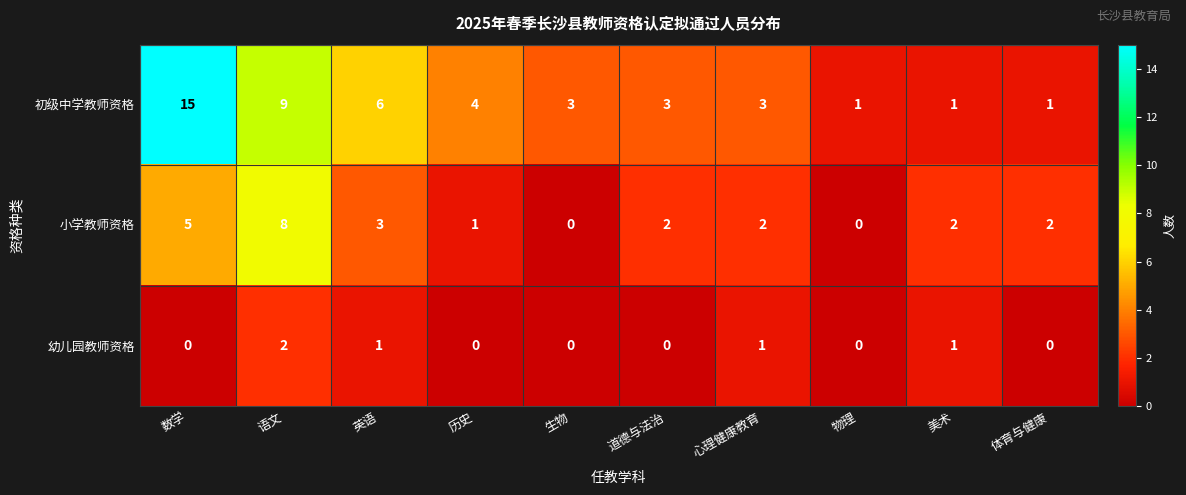

Which category has the highest value across all series?

数学